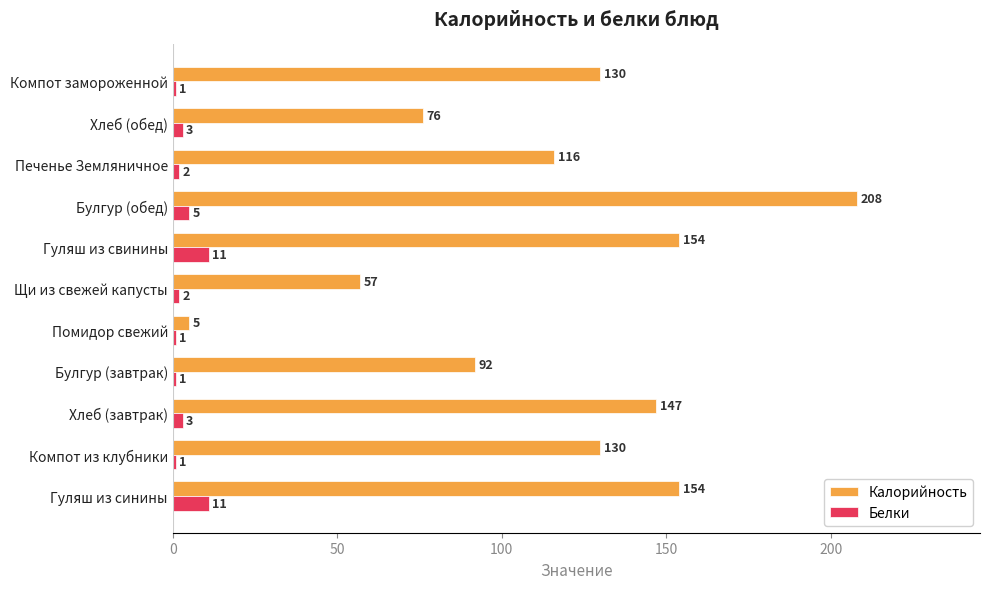

Is the value of Белки at Гуляш из свинины greater than the value of Калорийность at Печенье Земляничное?

No